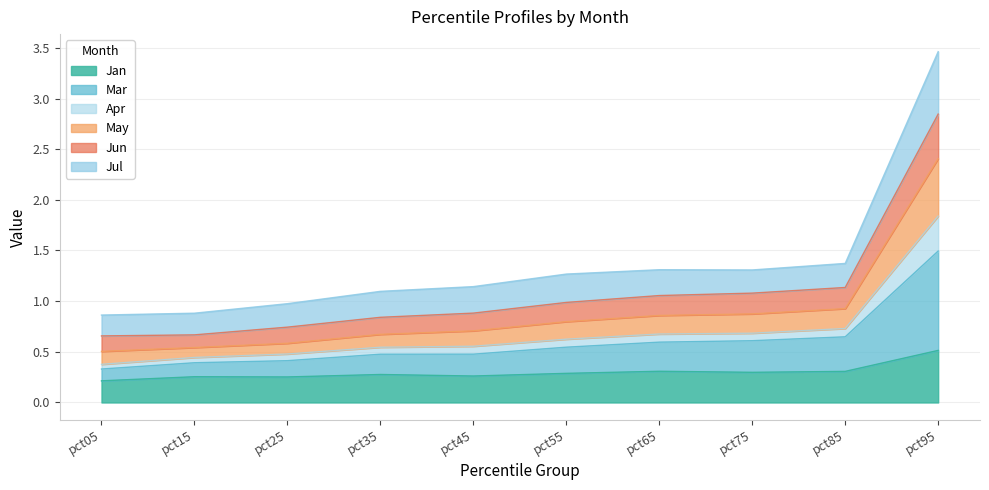

Which category has the highest value across all series?

pct95